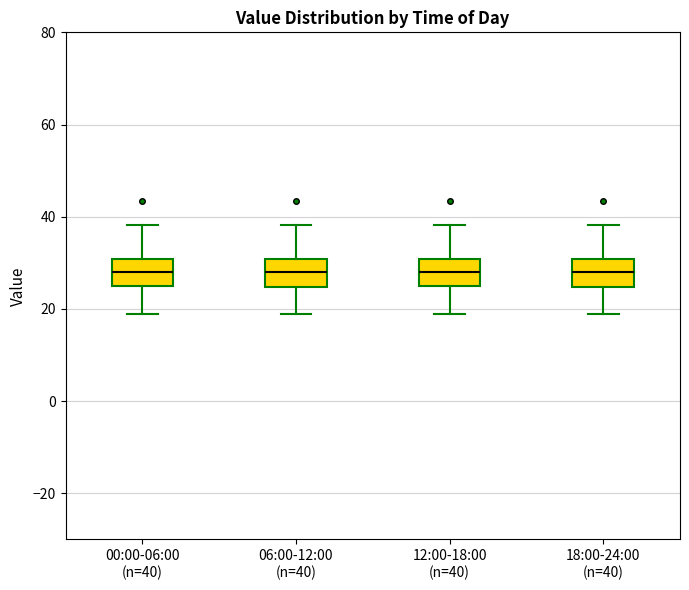

Reading left to right, read every box against the y-axis: the position of its median line, the range the box covers, and the ends of its whiskers. The values are not printed on the chart, so give them approximately, as read against the axis.

00:00-06:00 (n=40): median 28, box 24 to 30, whiskers 20 to 38
06:00-12:00 (n=40): median 28, box 24 to 30, whiskers 20 to 38
12:00-18:00 (n=40): median 28, box 24 to 30, whiskers 20 to 38
18:00-24:00 (n=40): median 28, box 24 to 30, whiskers 20 to 38